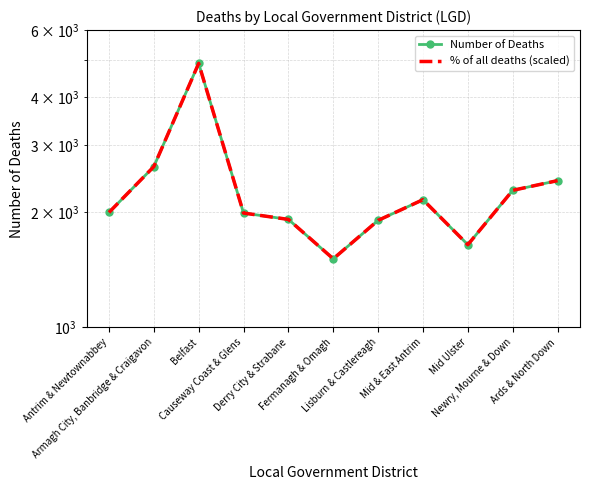

How many values in the % of all deaths (scaled) series are below 1999?

5